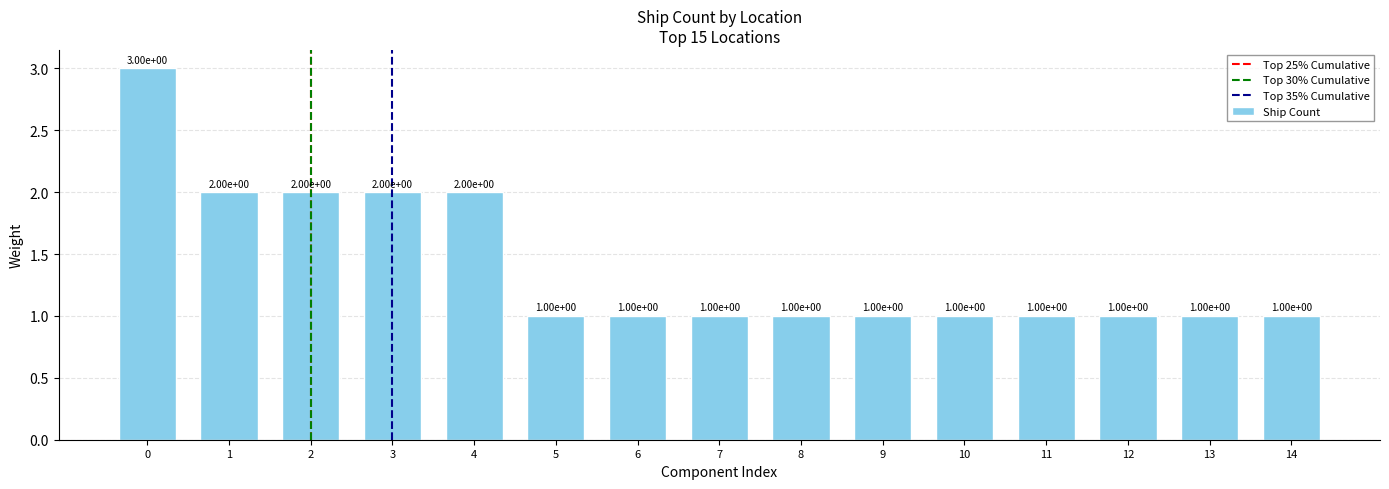

Reading left to right, transcribe all the data shown in this chart.

3	2	2	2	2	1	1	1	1	1	1	1	1	1	1